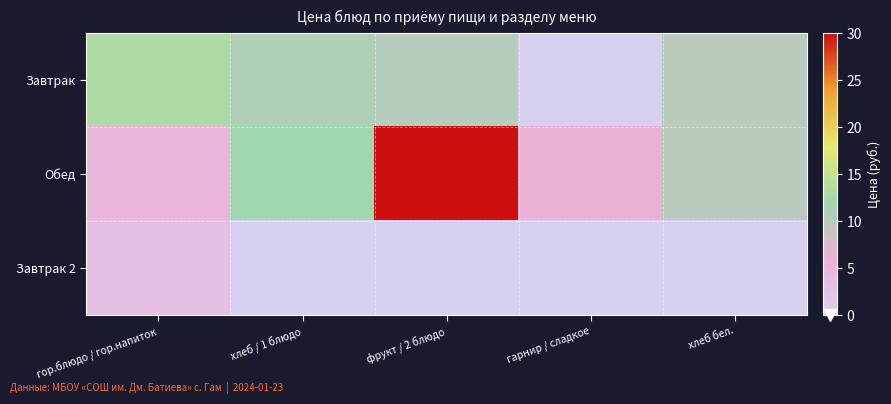

How many series are shown in this chart?

3